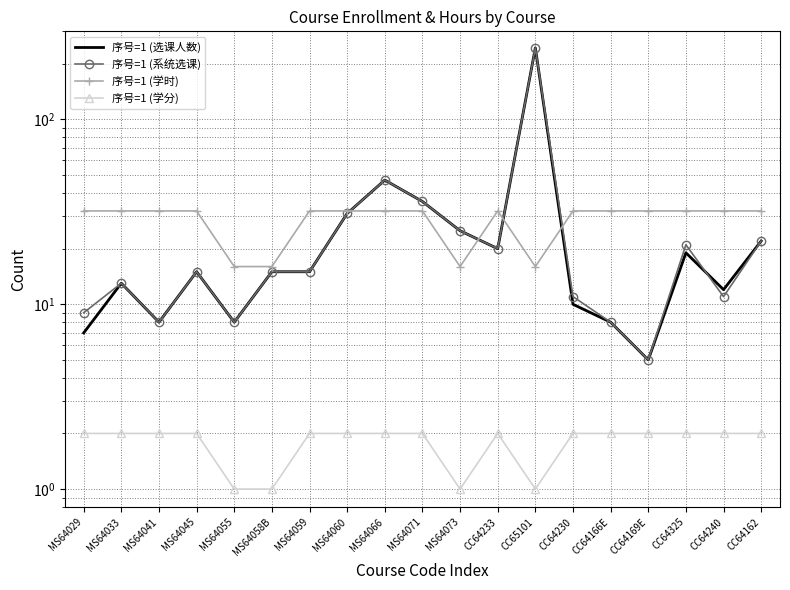

At how many categories does at least one series exceed 13?

19